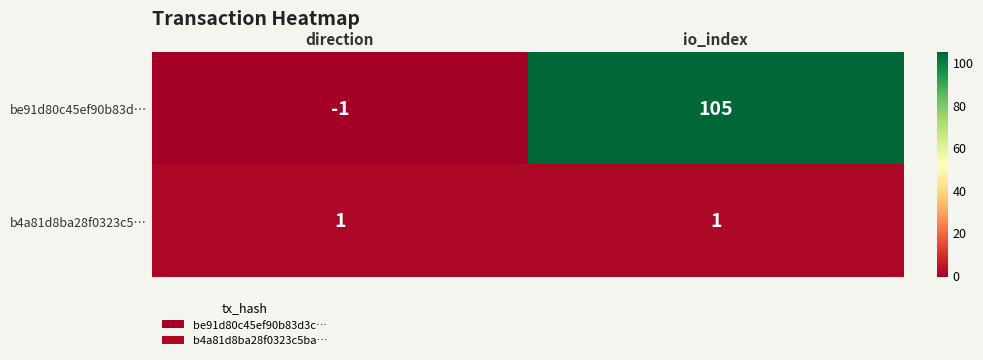

Reading left to right, transcribe all the data shown in this chart.

be91d80c45ef90b83d…: -1	105
b4a81d8ba28f0323c5…: 1	1